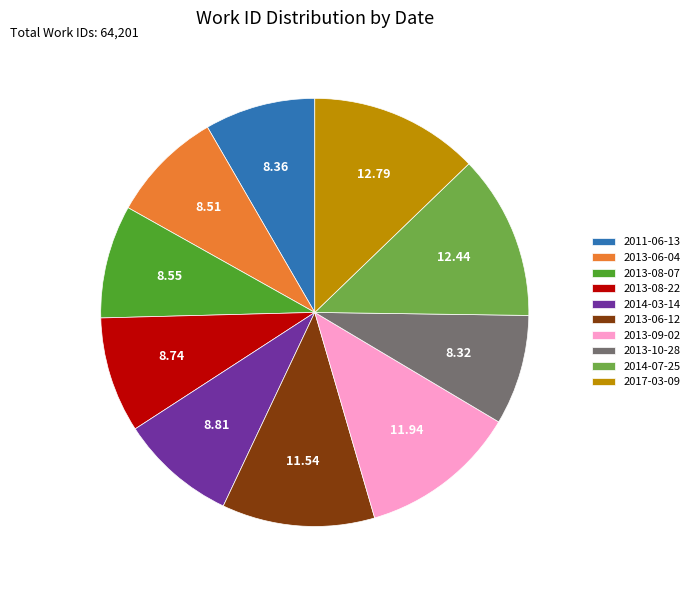

The 2014-07-25 slice represents 12% of the pie. True or false?

True